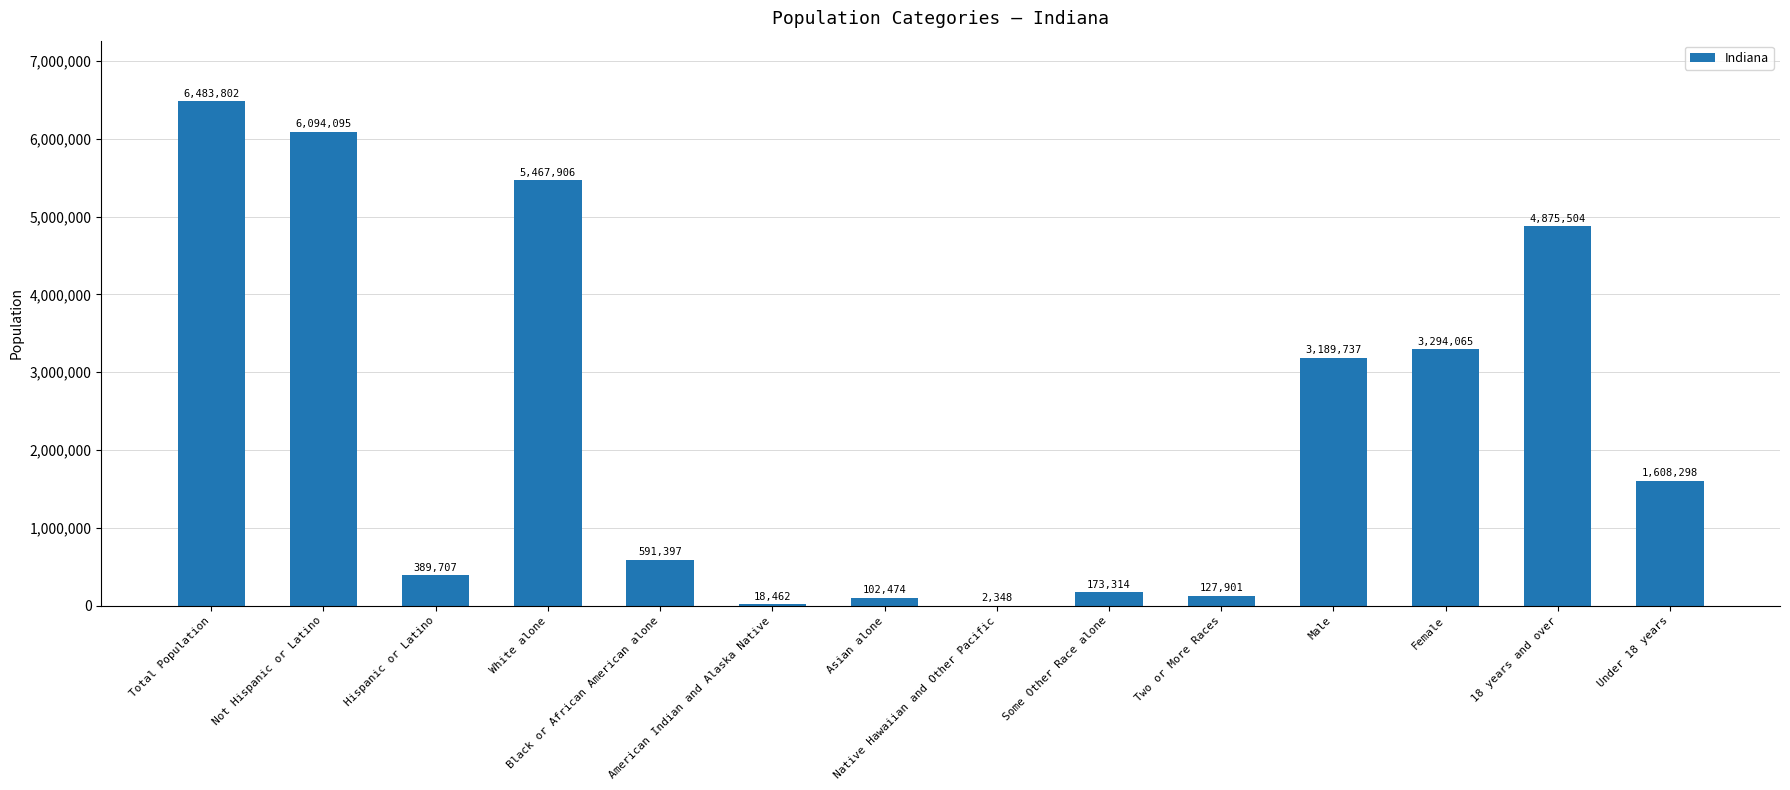

What is the greatest value displayed?

6483802